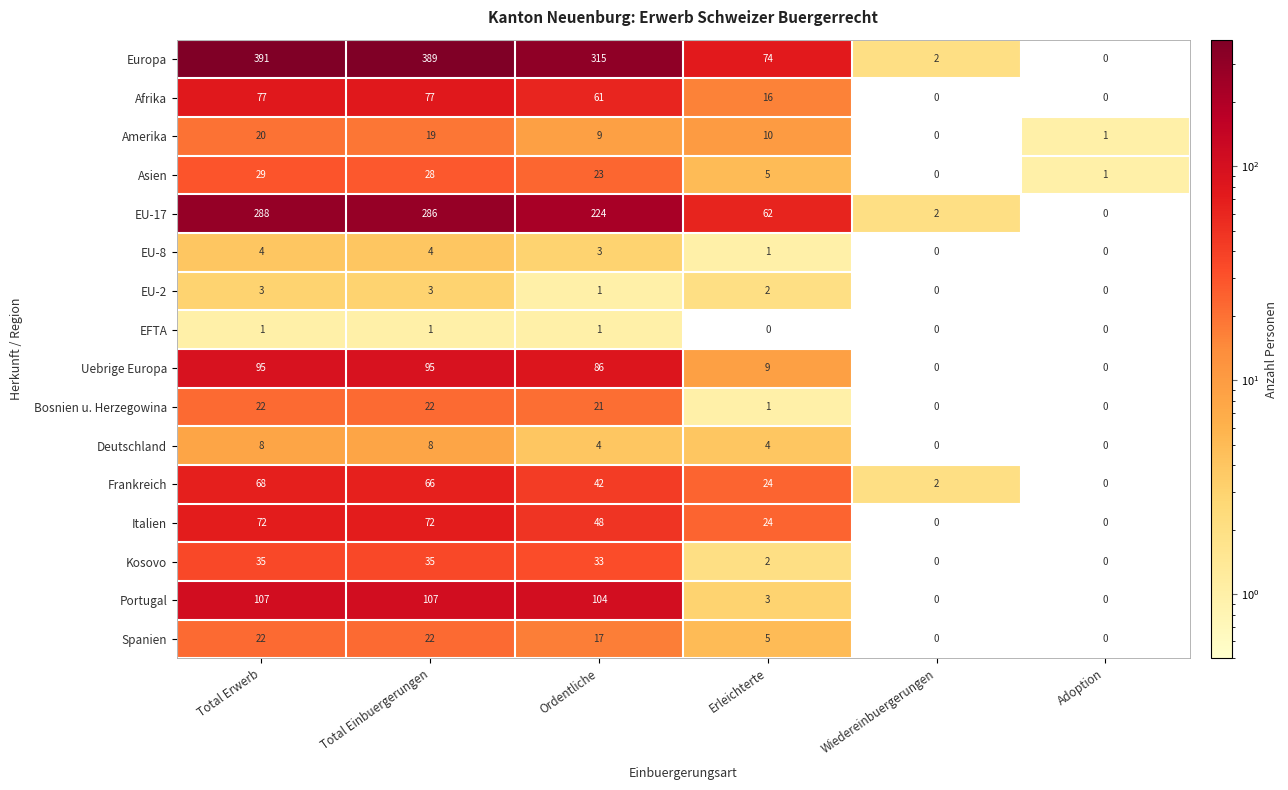

Which series has the largest total across all categories?

Europa